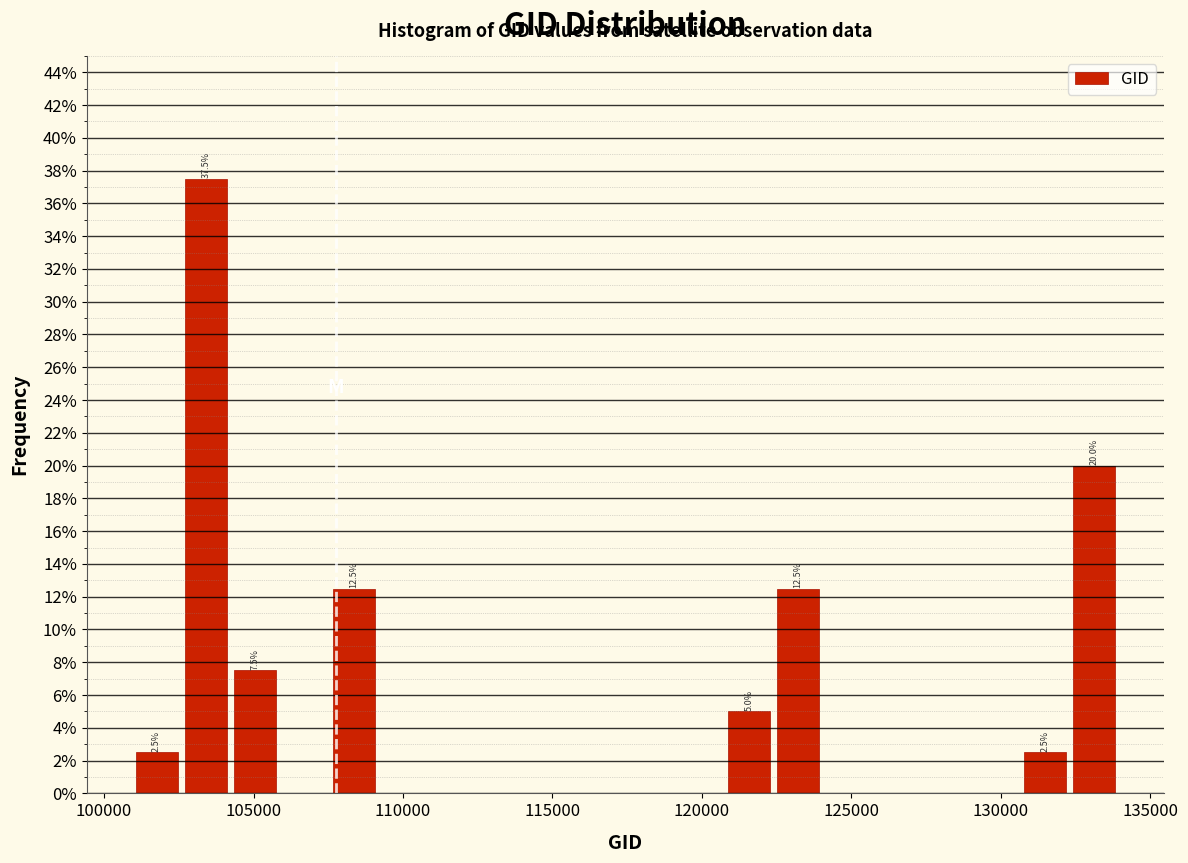

Read against the x-axis, roughly where is the centre of the tallest bar?

103500